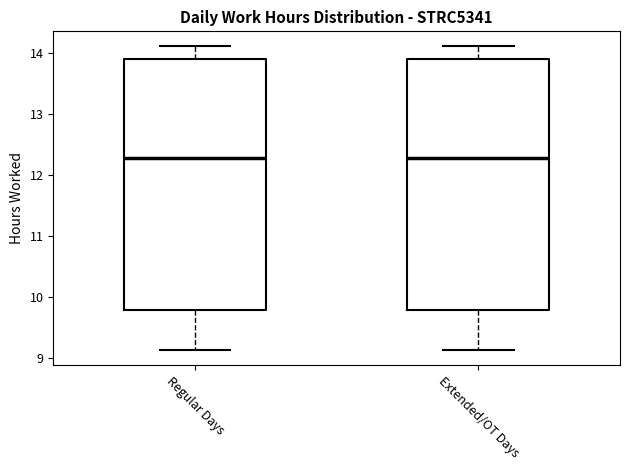

Reading left to right, transcribe this box plot: for each box, give where its median line is, the range the box spans, and where its two whiskers end, as read against the y-axis. The values are not printed on the chart, so give them approximately, as read against the axis.

Regular Days: median 12.3, box 9.8 to 13.9, whiskers 9.1 to 14.1
Extended/OT Days: median 12.3, box 9.8 to 13.9, whiskers 9.1 to 14.1